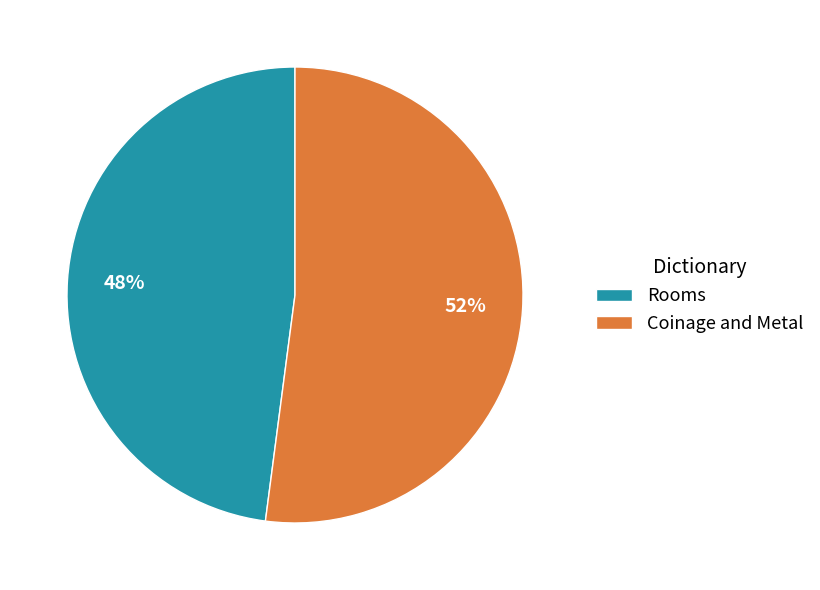

To the nearest percent, what is the combined percentage of Coinage and Metal and Rooms?

100%